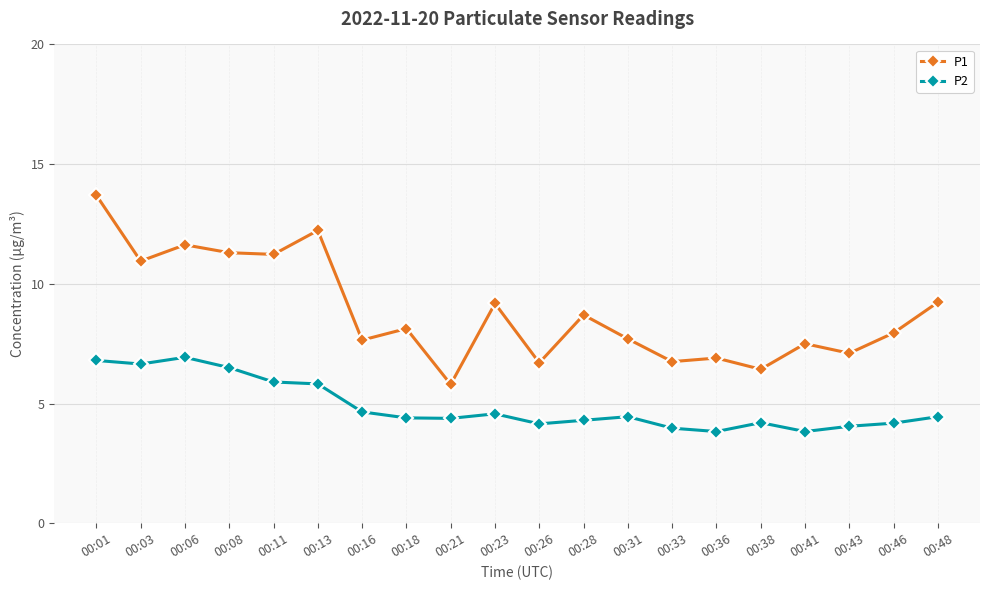

At which category is the sum across all series the highest?

00:01